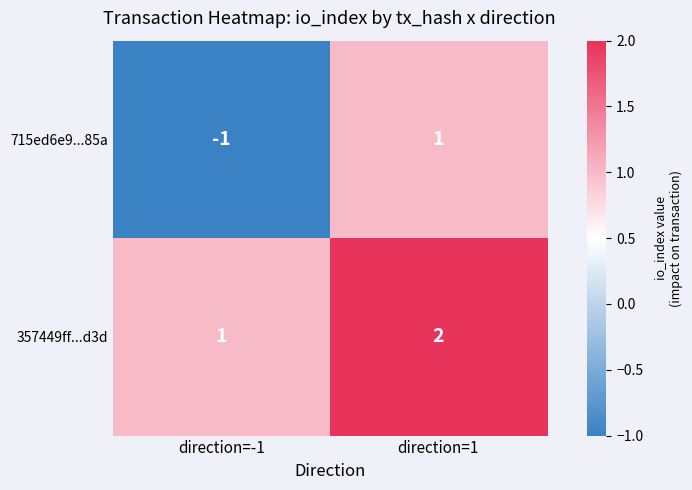

The value of 357449ff...d3d at direction=-1 is 1. True or false?

True